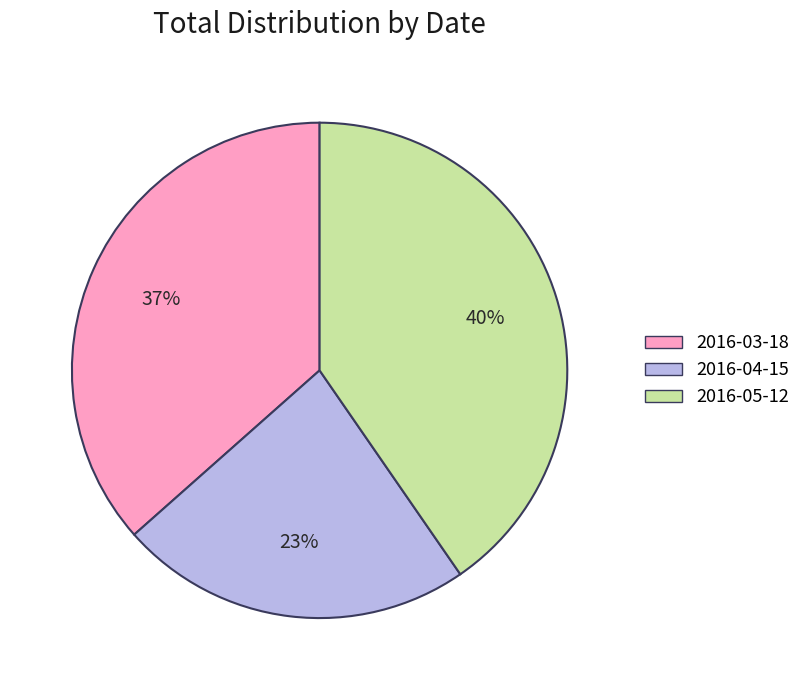

Which has a higher value, 2016-04-15 or 2016-03-18?

2016-03-18